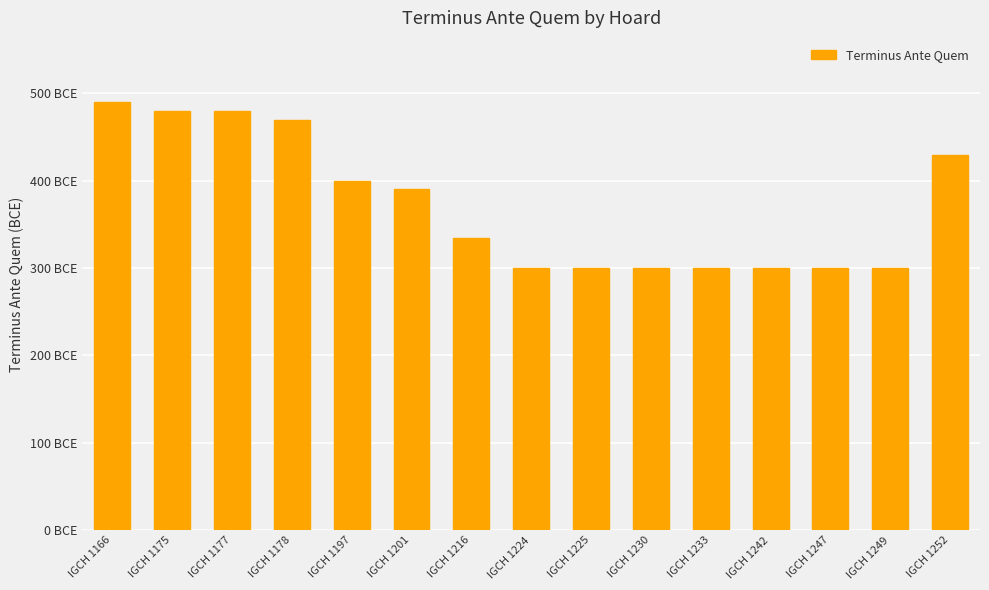

Are the bars horizontal?

No